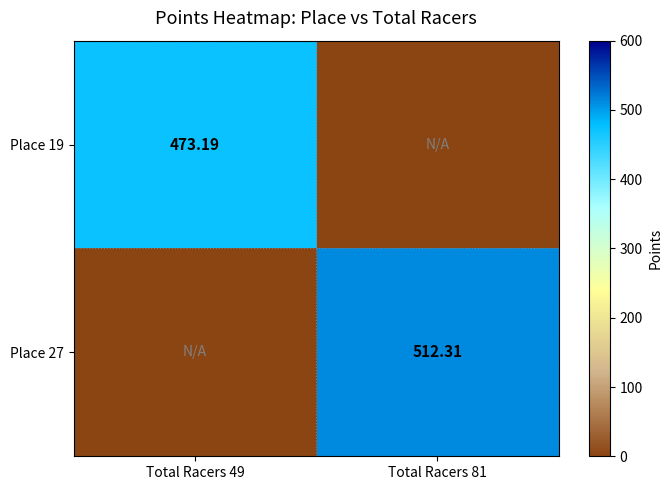

True or false: Place 27 has a value of 168.4 at Total Racers 81.

False